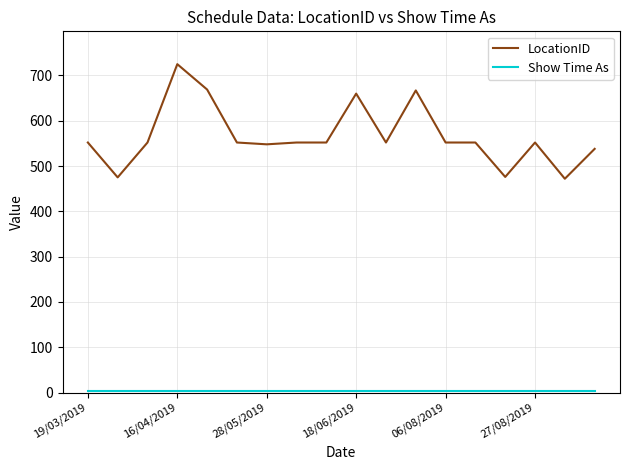

Which series has the widest spread of values?

LocationID